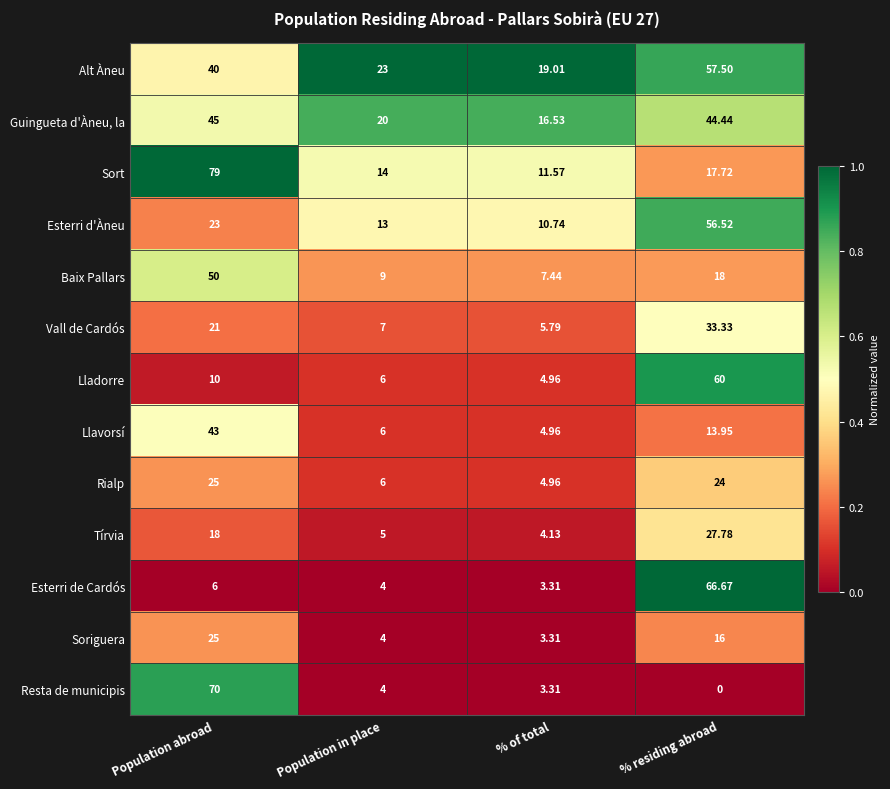

At which category does the chart reach its minimum across all series?

% residing abroad